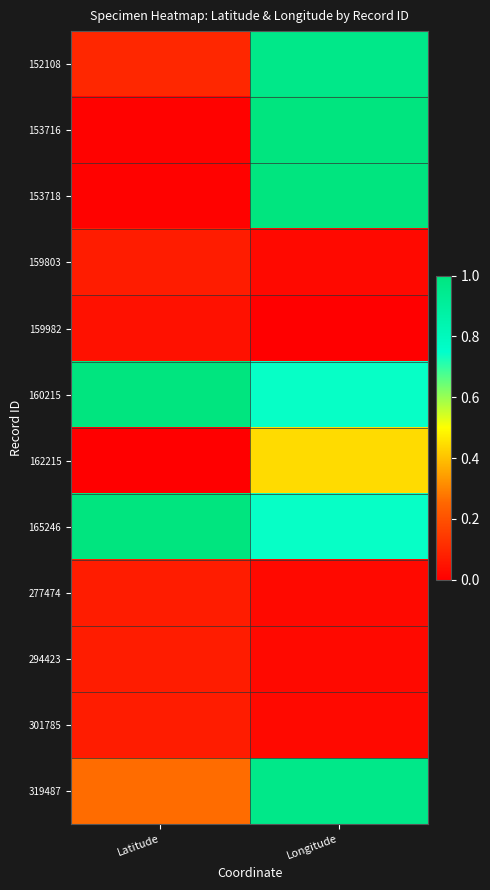

What is the total value across all series at Latitude?

2.7